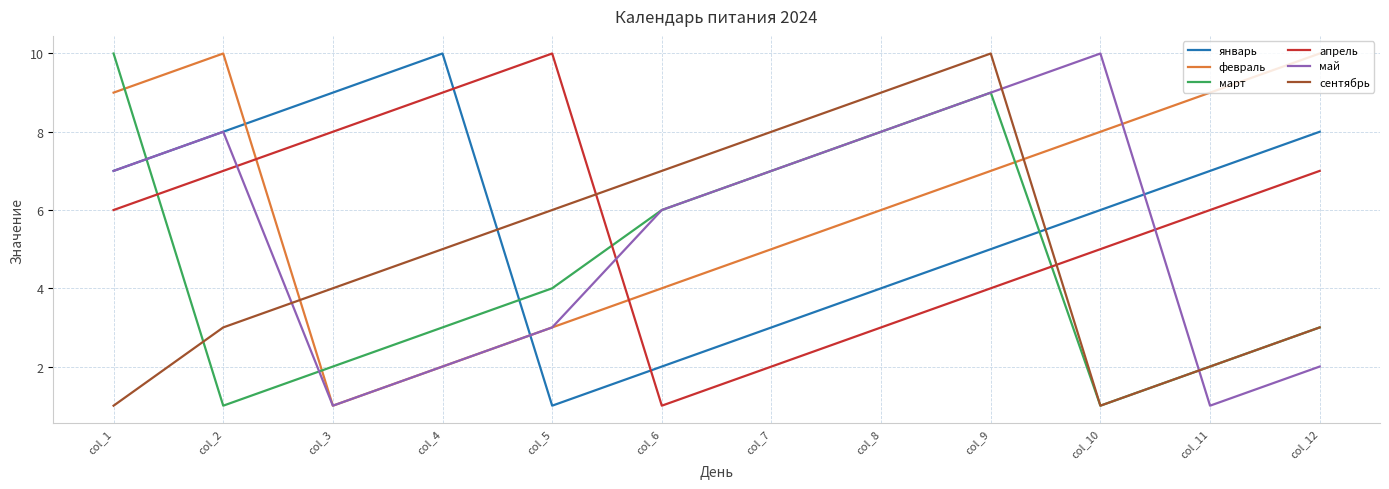

How many lines are shown in the chart?

6